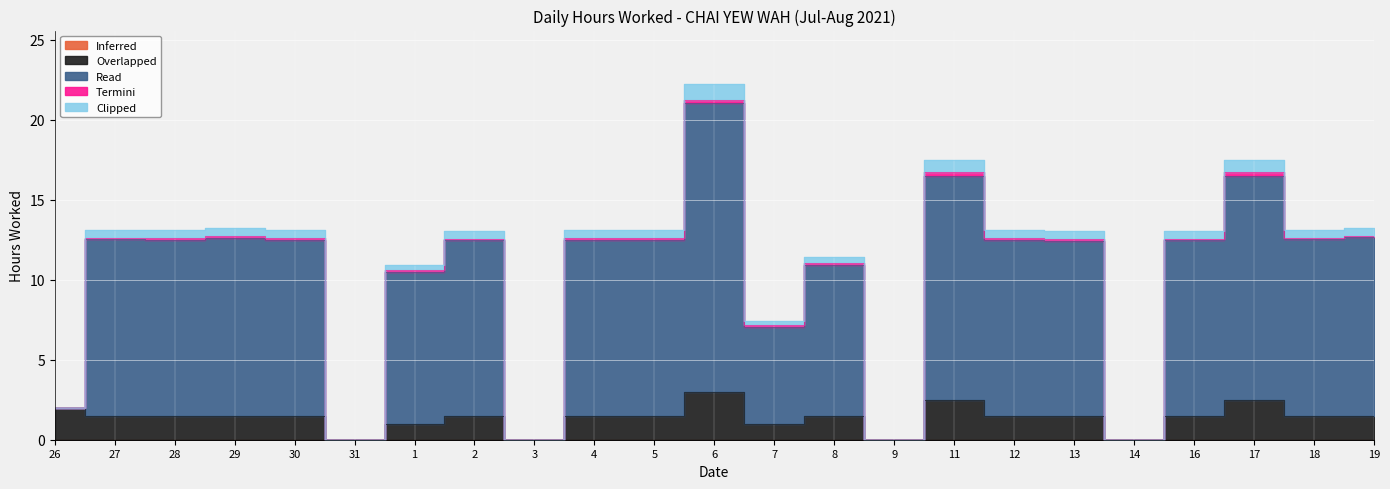

How many values in Read are above zero?

19